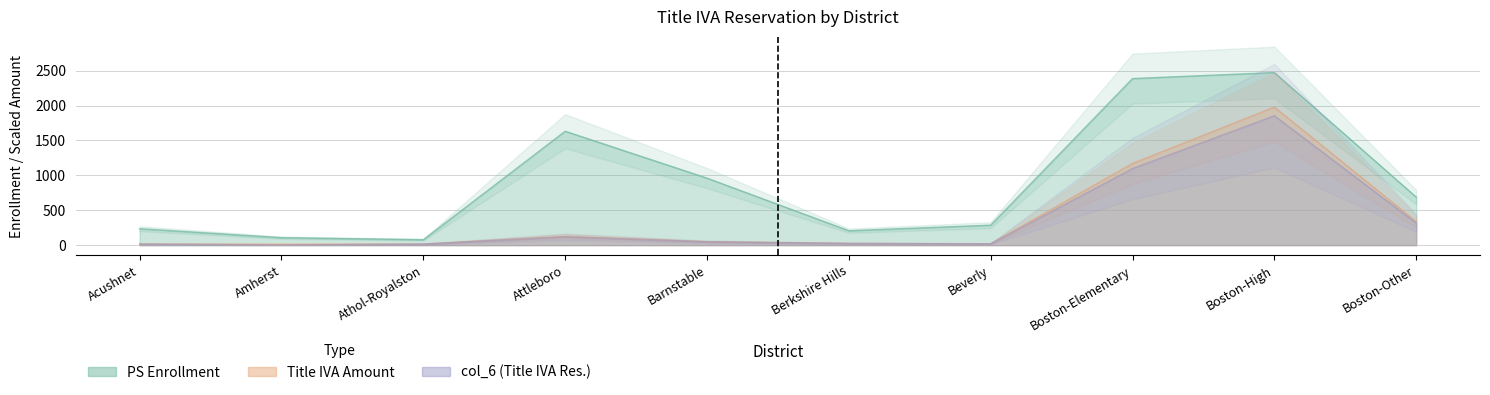

True or false: Title IVA Amount and col_6 cross at least once.

False